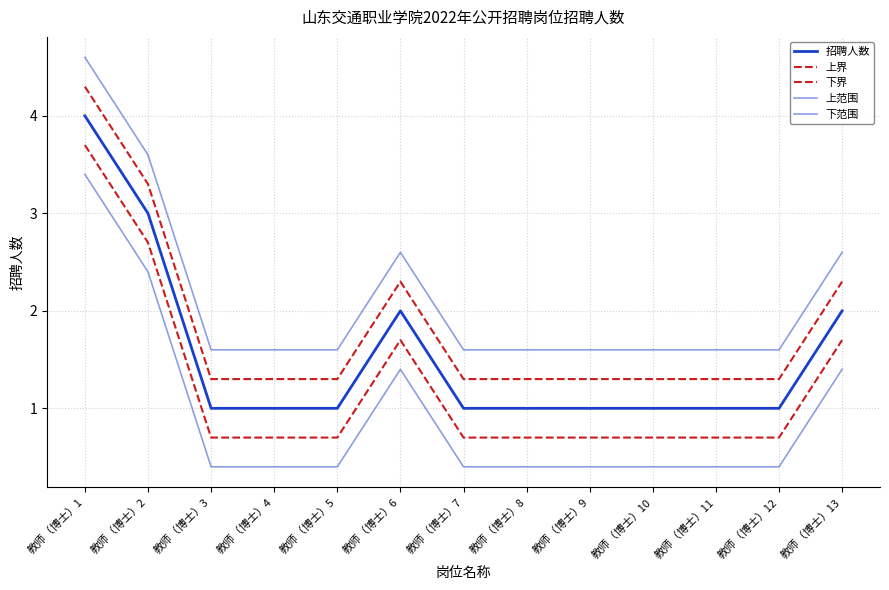

What is the sum of the 上界 values at 教师（博士）5 and 教师（博士）8?

2.6